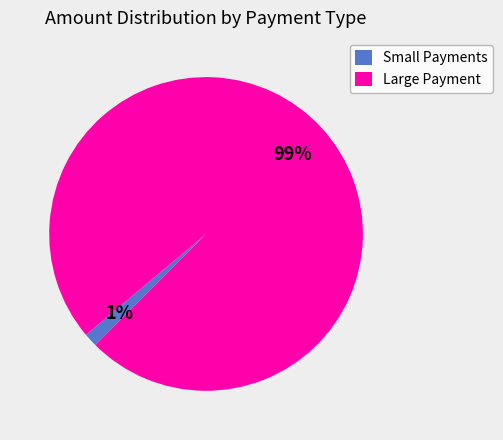

Is there a majority slice in this chart?

Yes